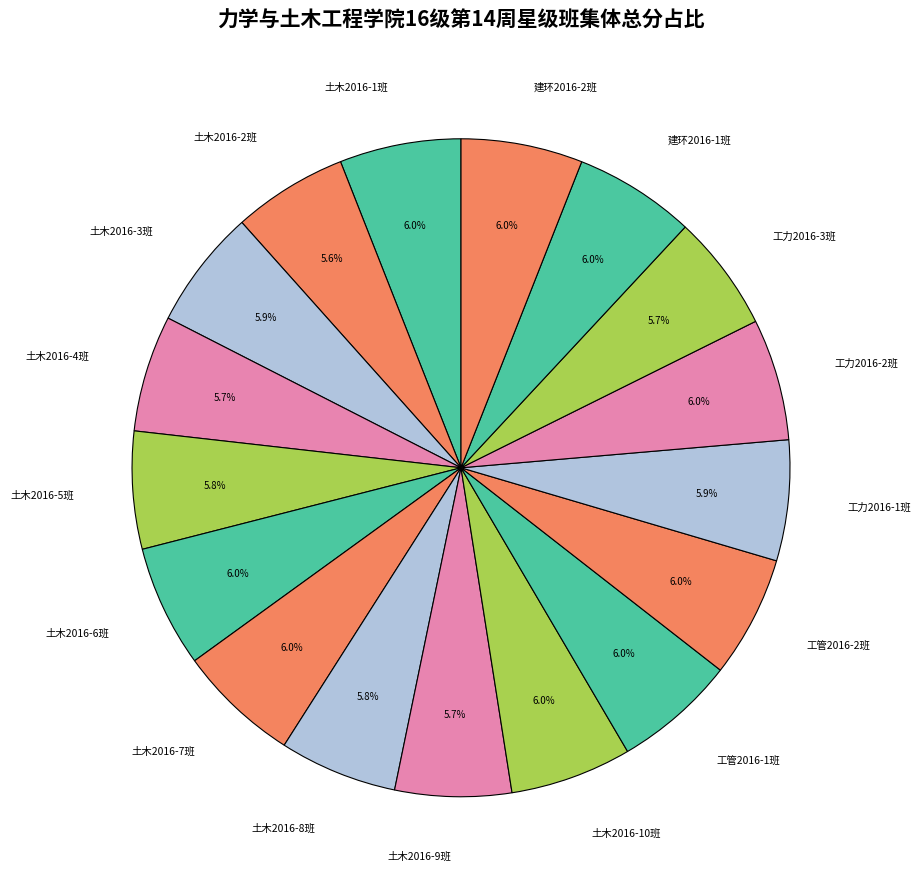

True or false: 土木2016-4班 accounts for 1% of the total.

False